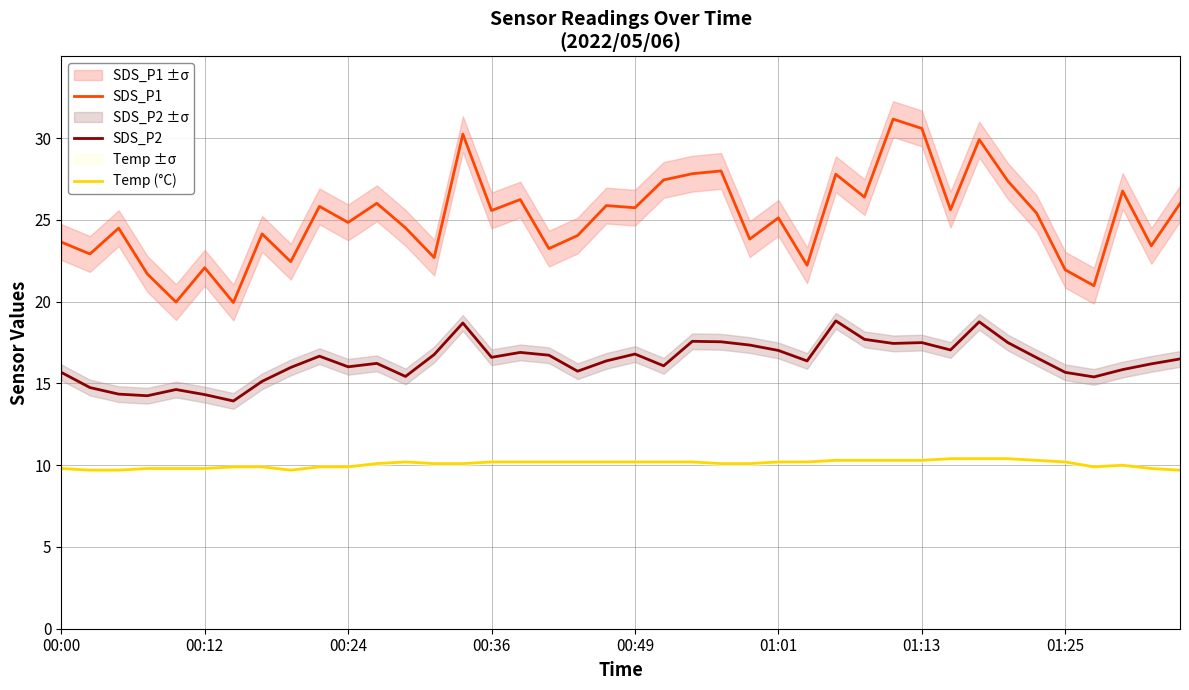

The Temp (°C) series shows 3.9 at 01:01. True or false?

False